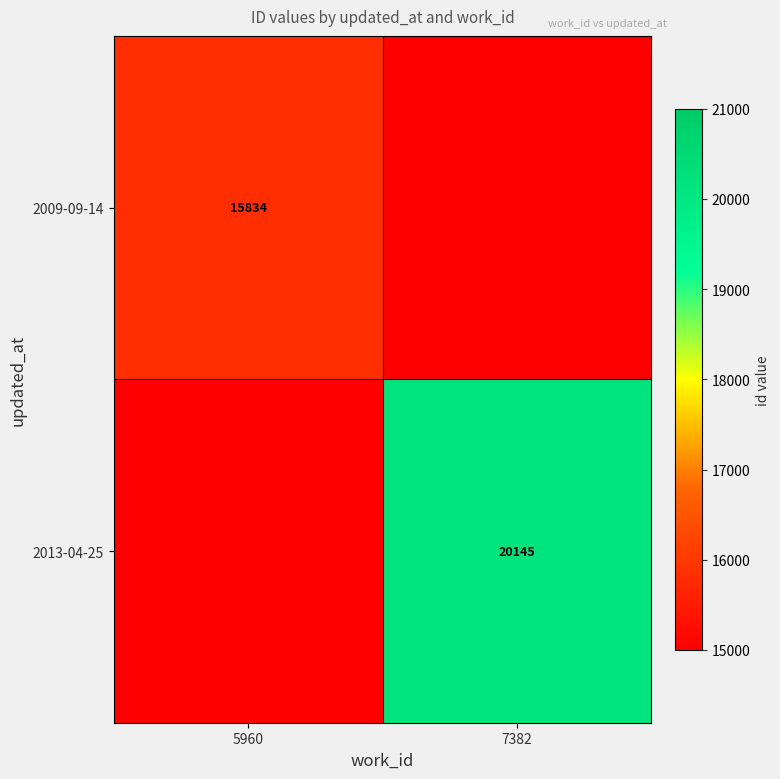

What is the total value across all series at 7382?

20145